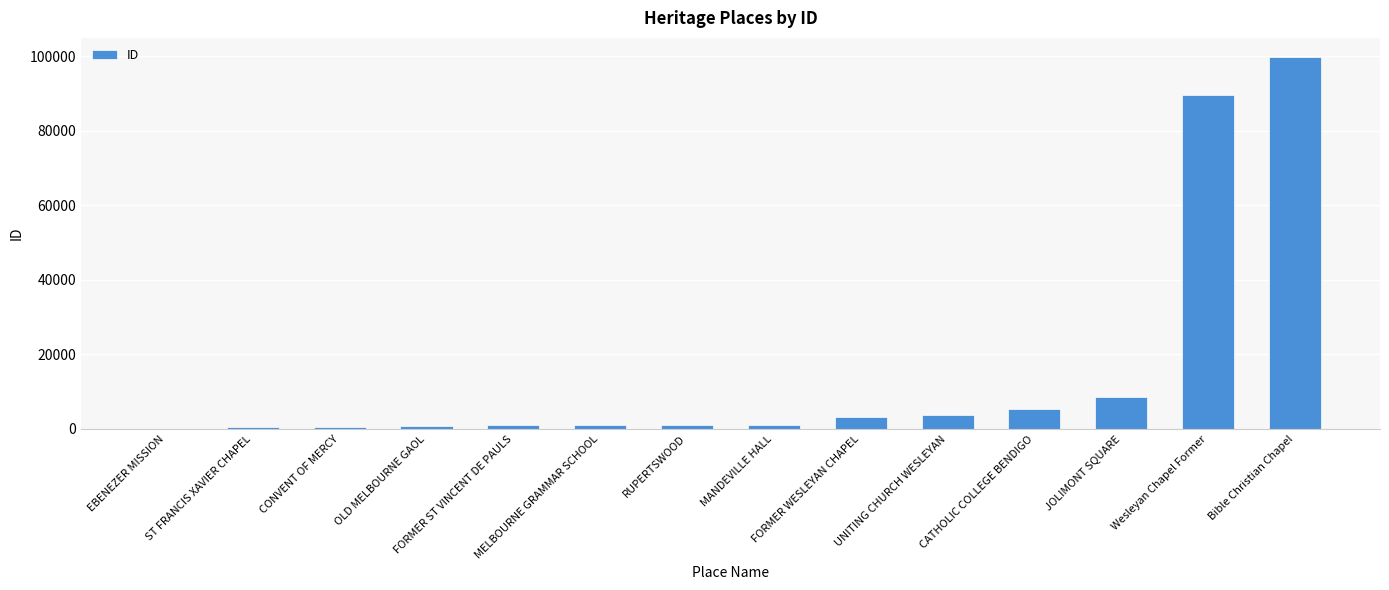

What is the difference between the values at EBENEZER MISSION and MELBOURNE GRAMMAR SCHOOL?

1056